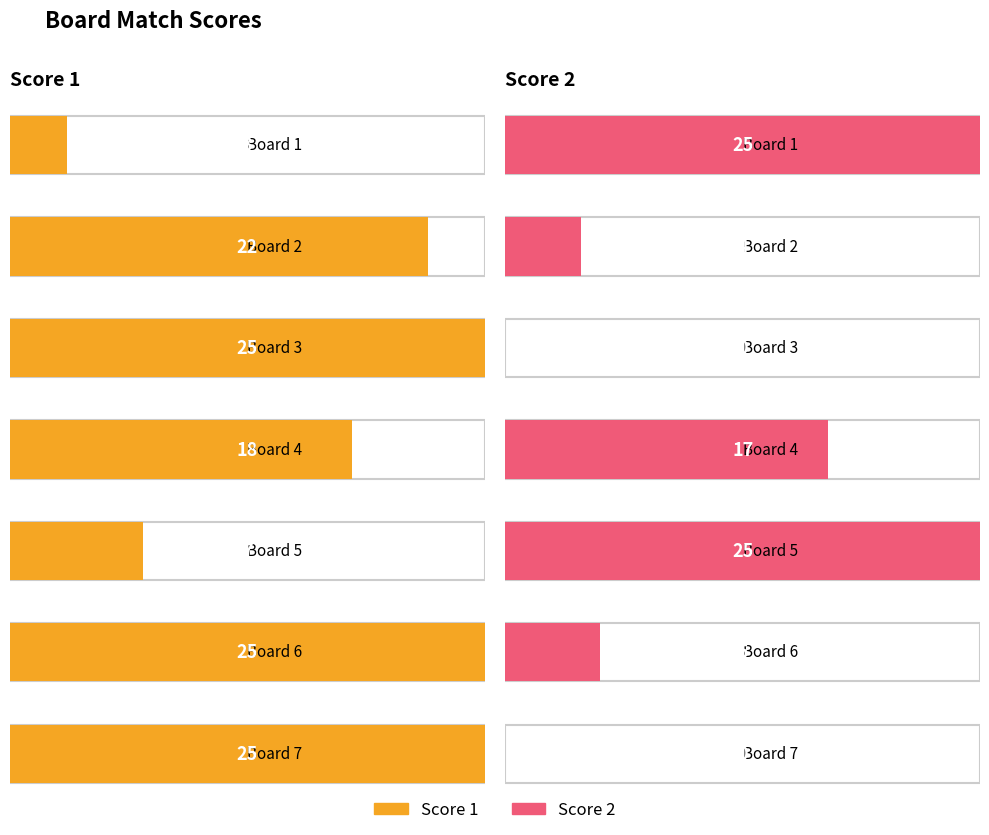

How many distinct data groups are displayed?

2